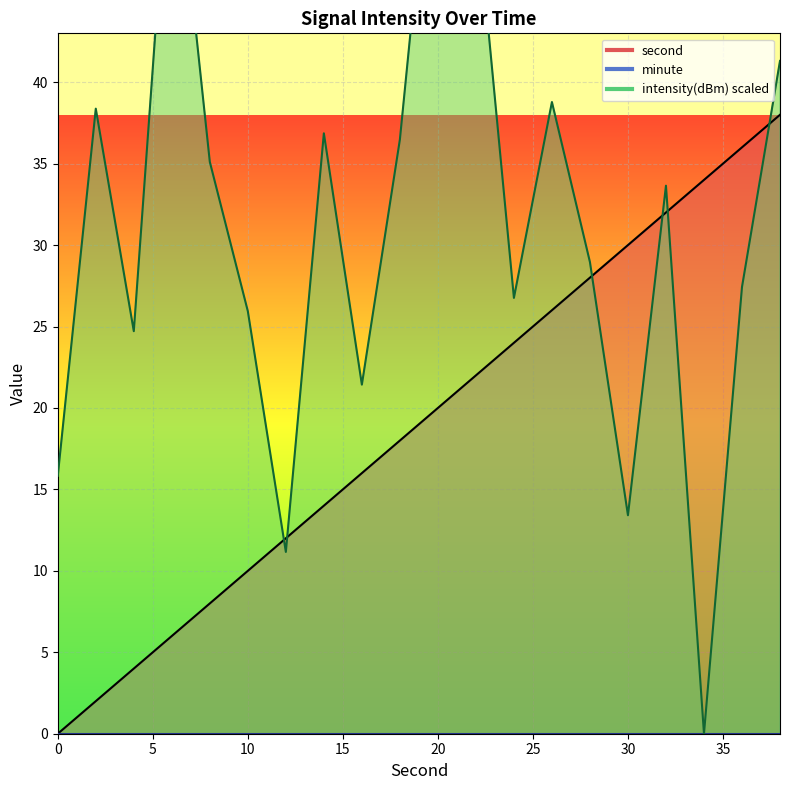

What is the difference between the maximum and minimum values in the second series?

38.0